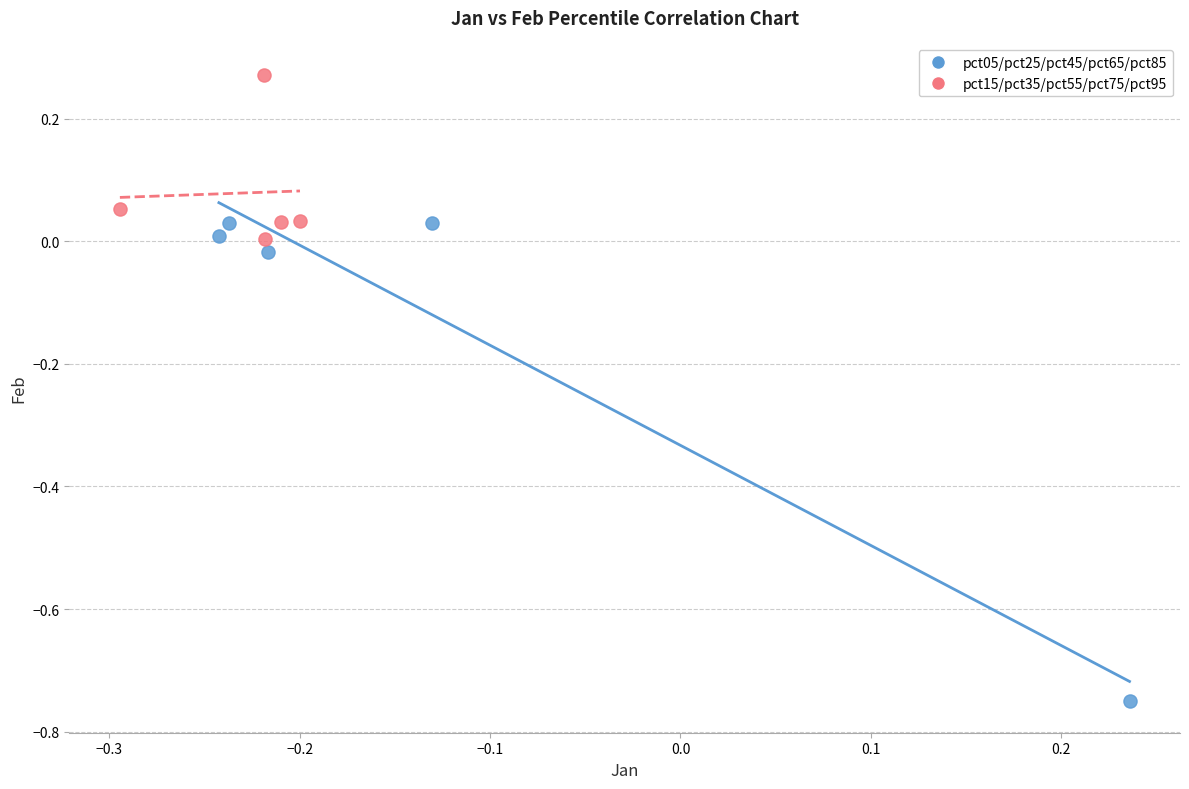

Which series has the widest spread of Y values?

pct05/pct25/pct45/pct65/pct85